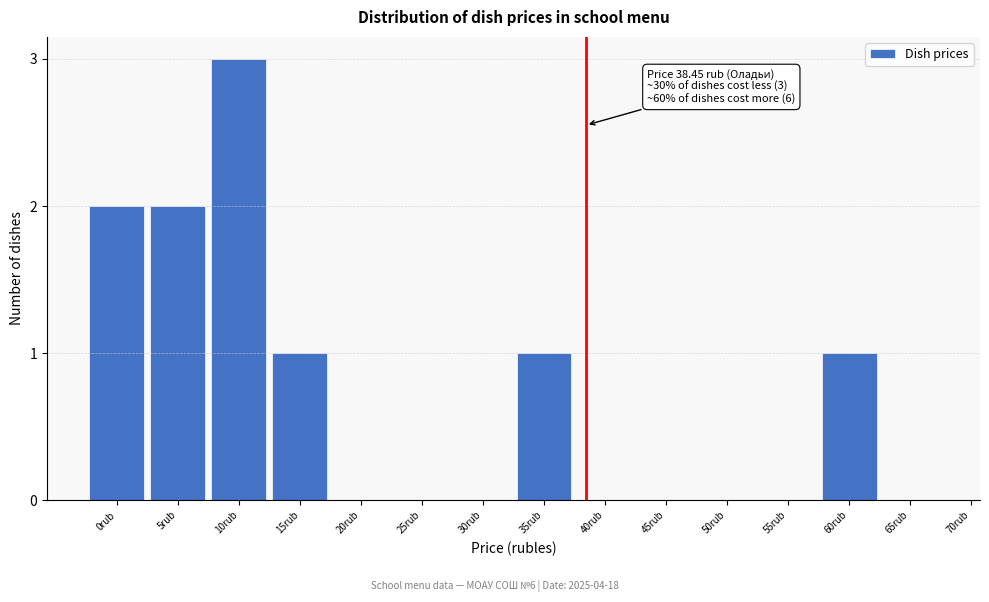

Reading left to right, extract all data points from this chart.

0rub=2	5rub=2	10rub=3	15rub=1	20rub=0	25rub=0	30rub=0	35rub=1	40rub=0	45rub=0	50rub=0	55rub=0	60rub=1	65rub=0